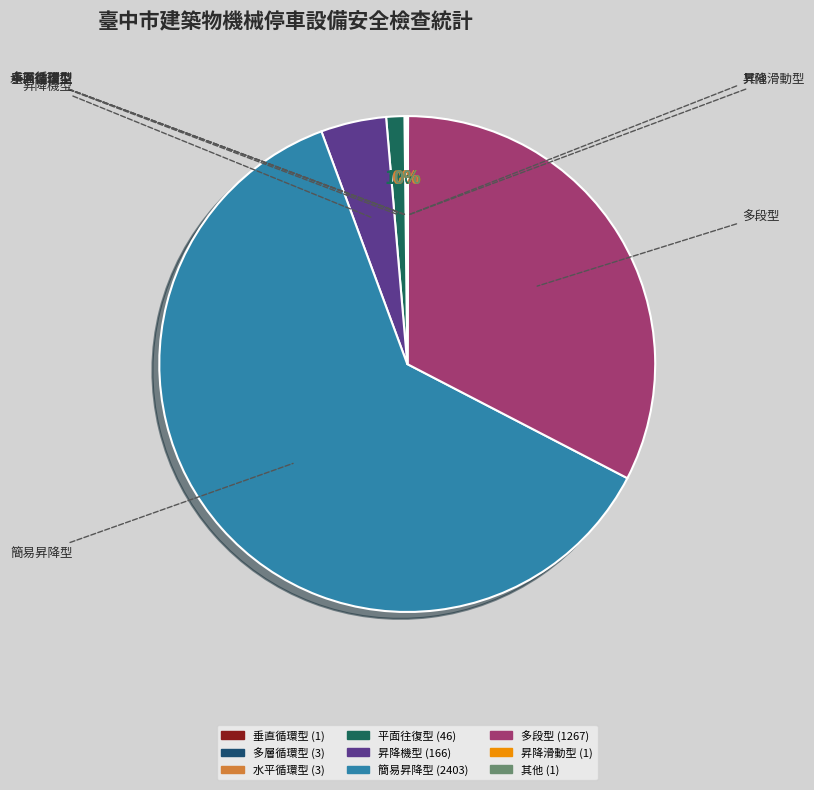

Which slice represents more than half of the pie?

簡易昇降型